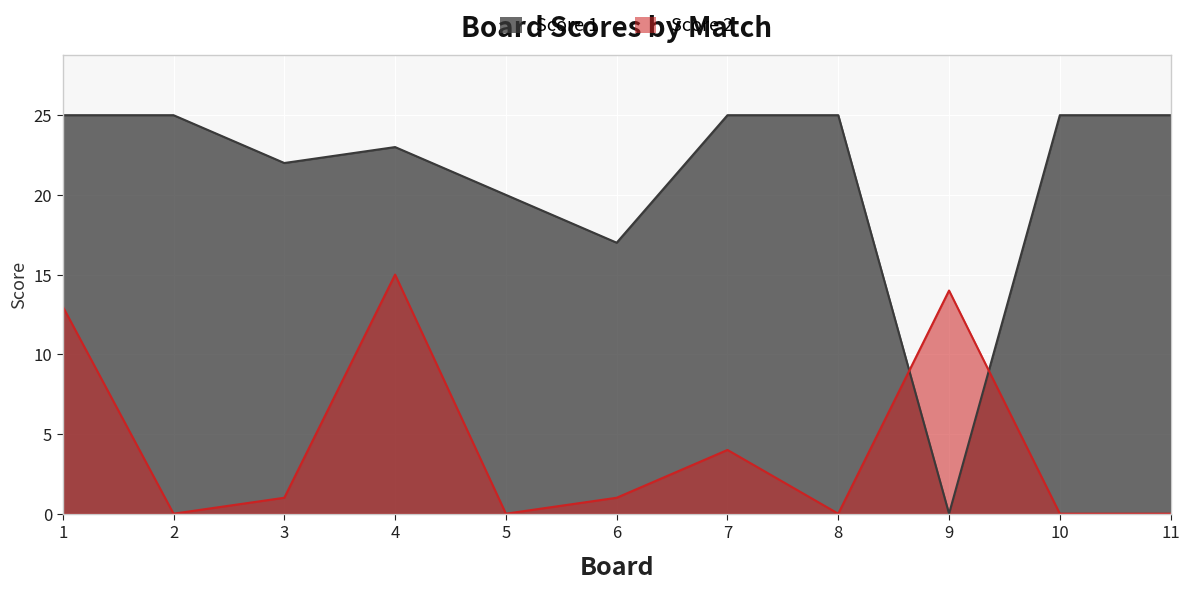

Between 2 and 8, which series saw the biggest shift?

Score 1